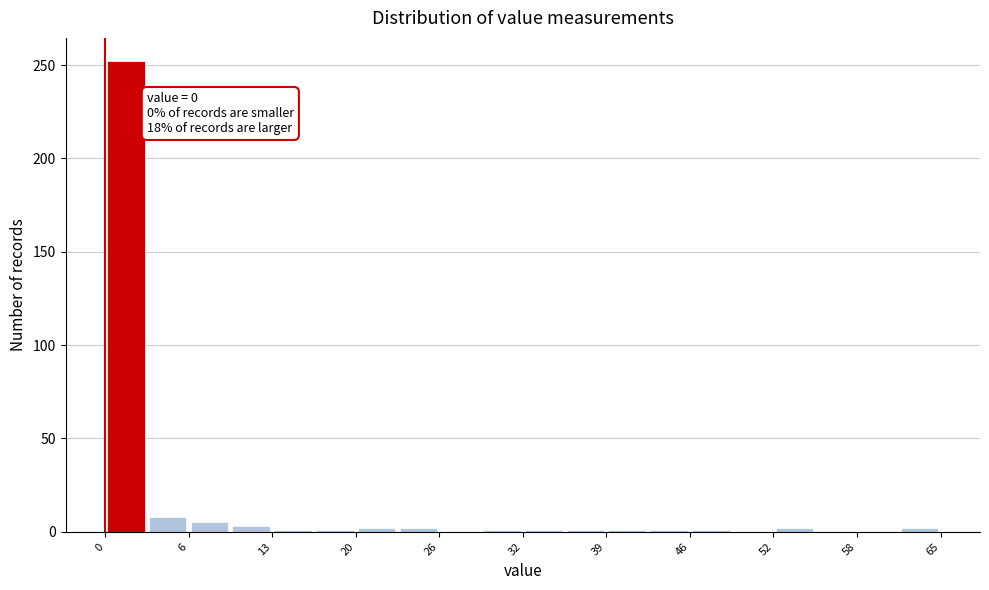

Read against the x-axis, roughly where is the centre of the tallest bar?

2